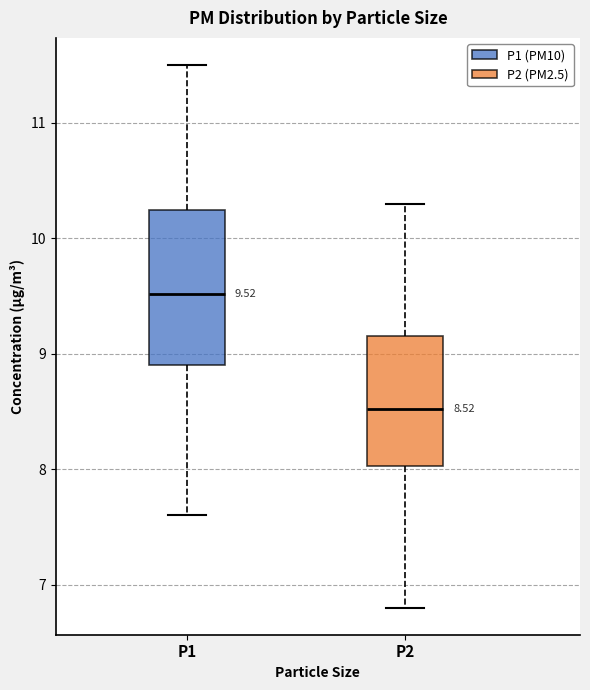

Which box has the highest median line?

P1